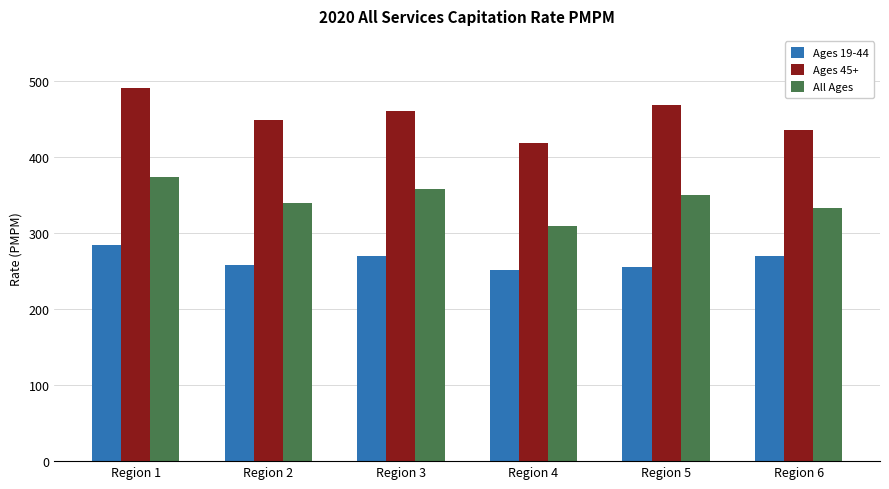

What is the total value across all series at Region 4?

981.4